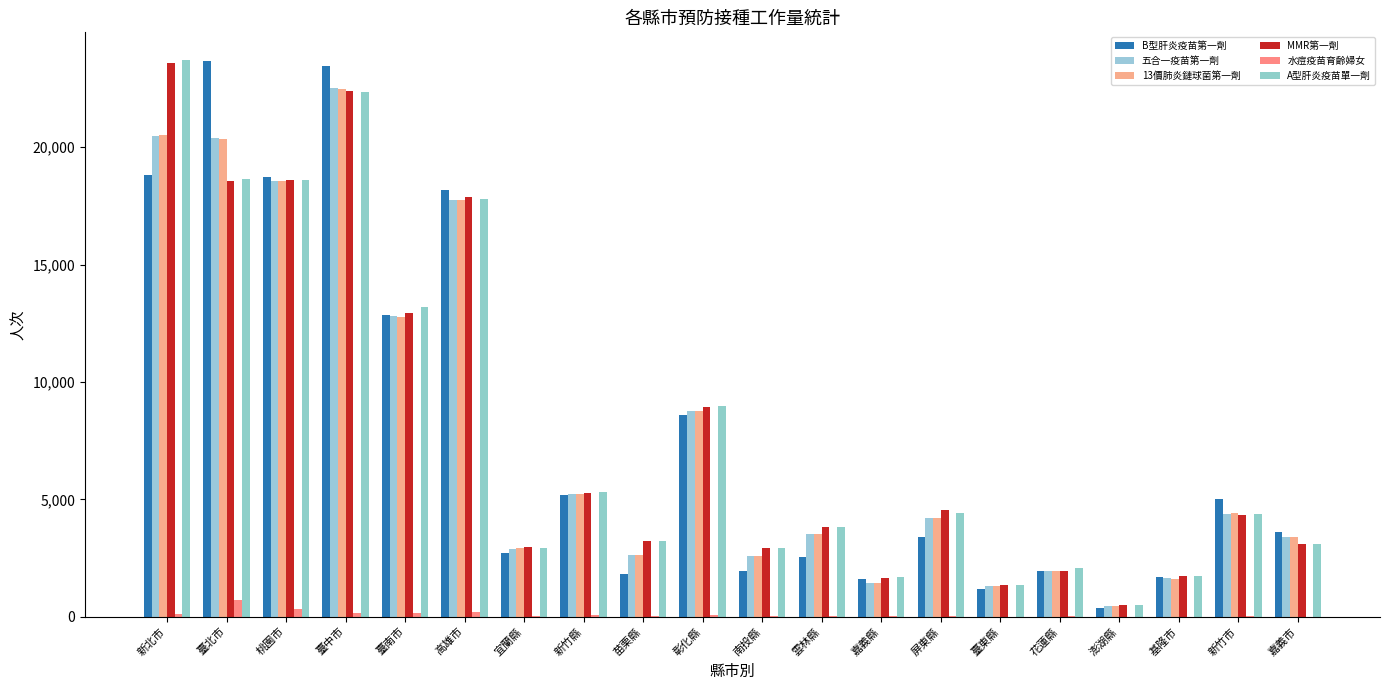

How many series are shown in this chart?

6